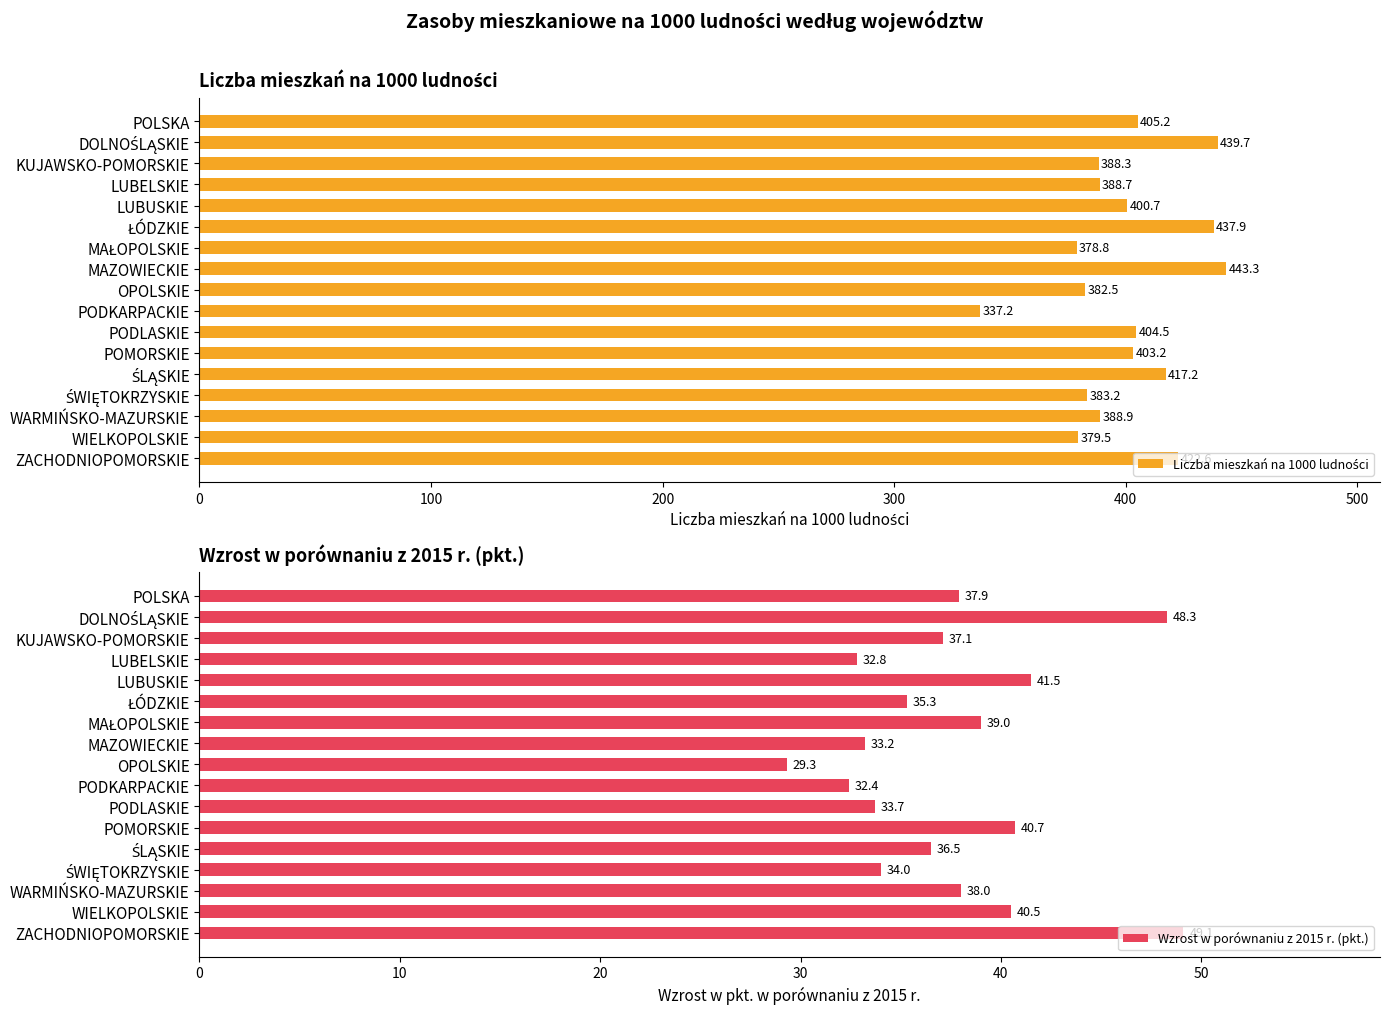

What is the sum of all Wzrost w porównaniu z 2015 r. (pkt.) values?

639.3